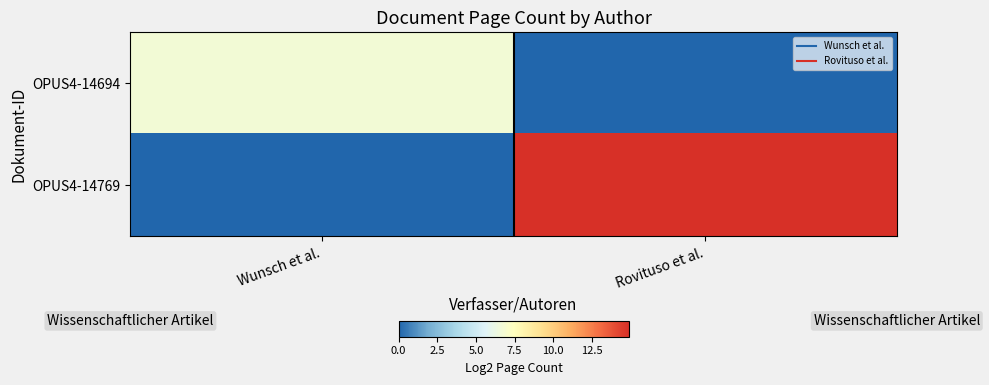

At which category does the chart reach its peak across all series?

Rovituso et al.